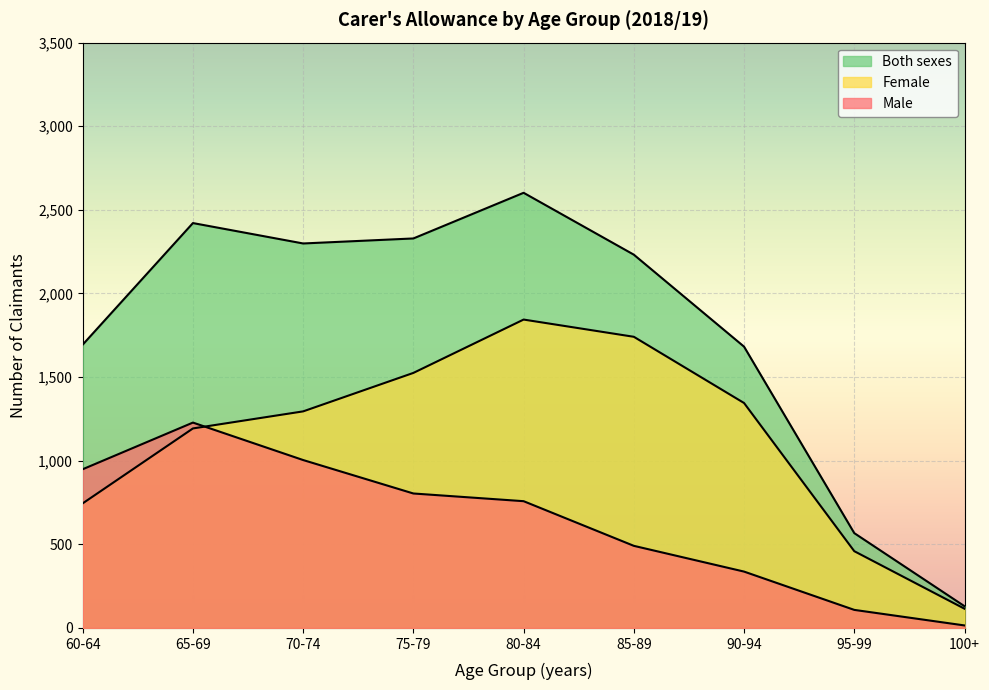

What is the sum of all Female values?

10262